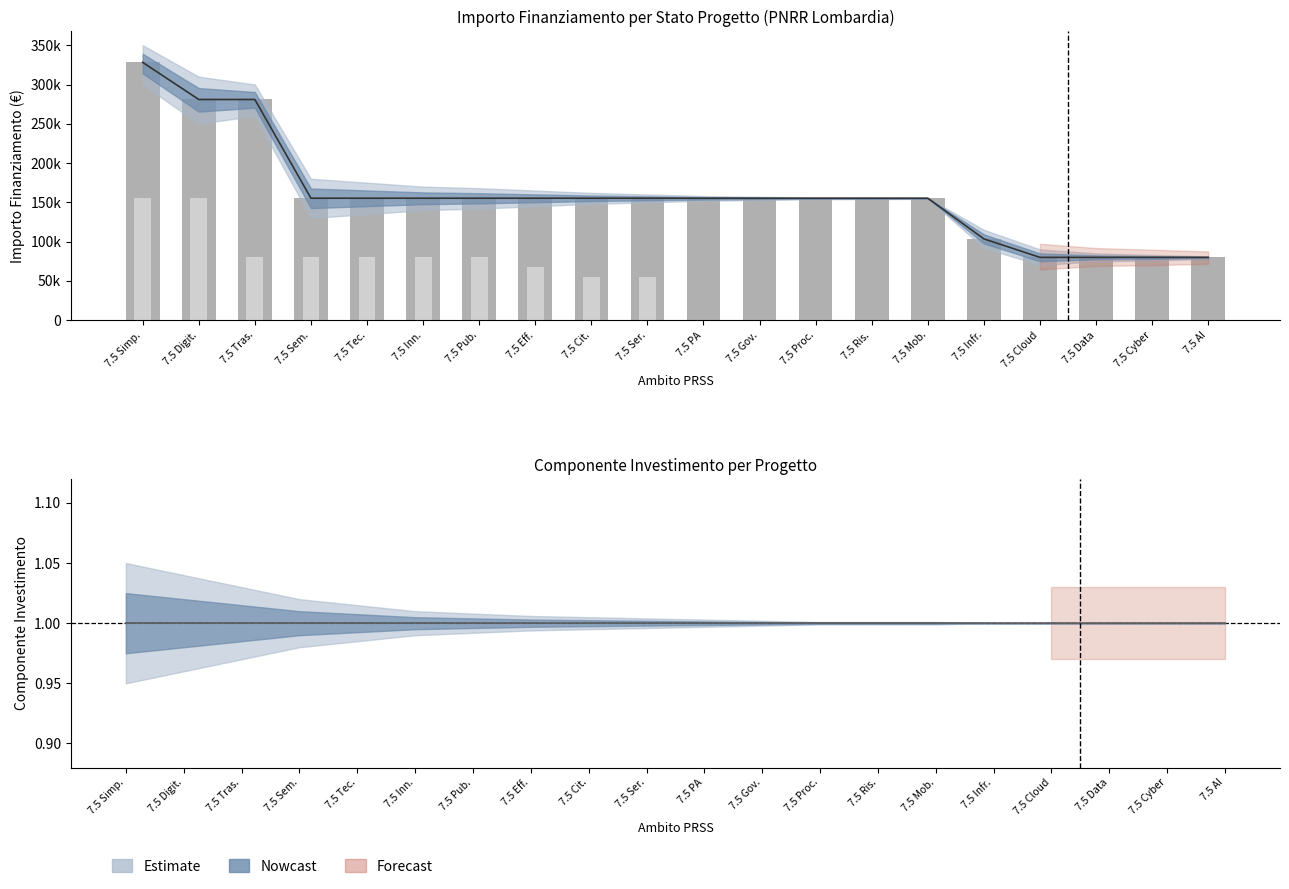

True or false: Concluso (bar) has a value of 69452 at 7.5 Cloud.

False